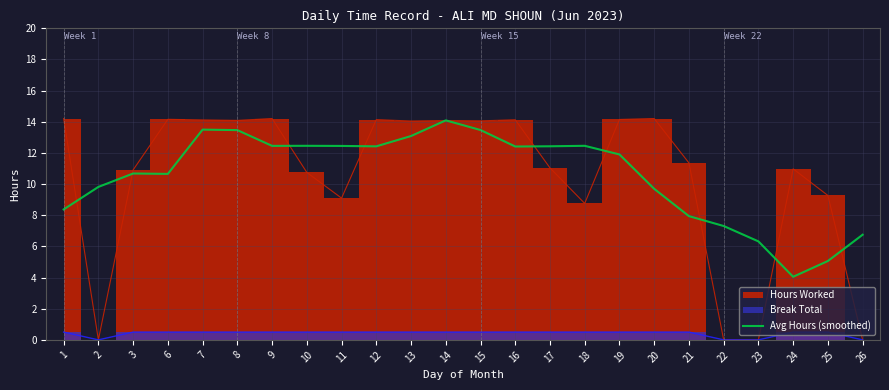

The Avg Hours (smoothed) series shows 4.4 at 6. True or false?

False